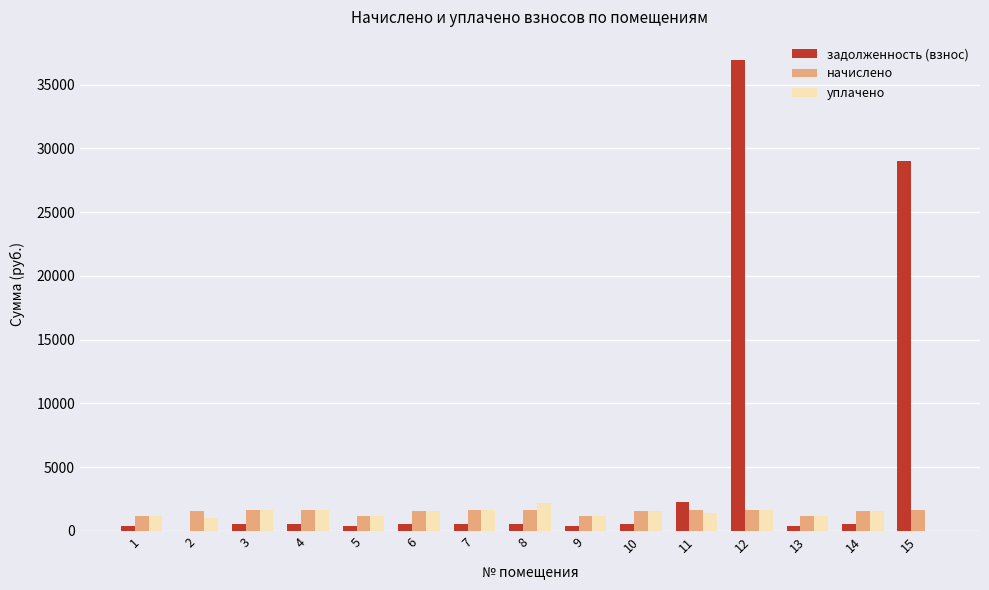

What is the average value of the уплачено series?

1369.0